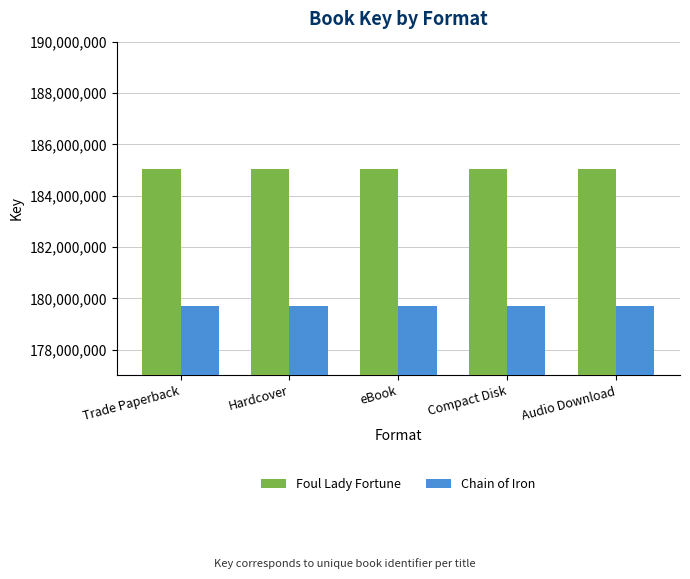

What is the average value of the Chain of Iron series?

179717726